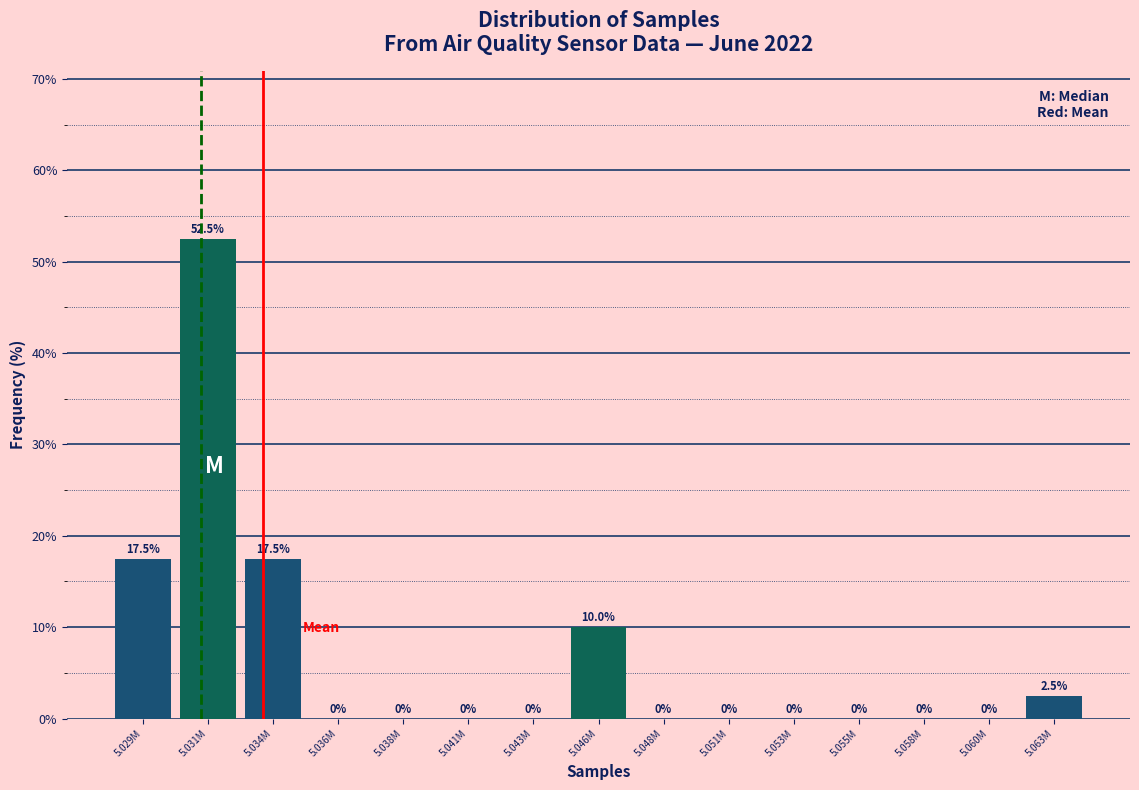

Reading right to left, extract all data points from this chart.

5.063M=2.5	5.060M=0.0	5.058M=0.0	5.055M=0.0	5.053M=0.0	5.051M=0.0	5.048M=0.0	5.046M=10.0	5.043M=0.0	5.041M=0.0	5.038M=0.0	5.036M=0.0	5.034M=17.5	5.031M=52.5	5.029M=17.5